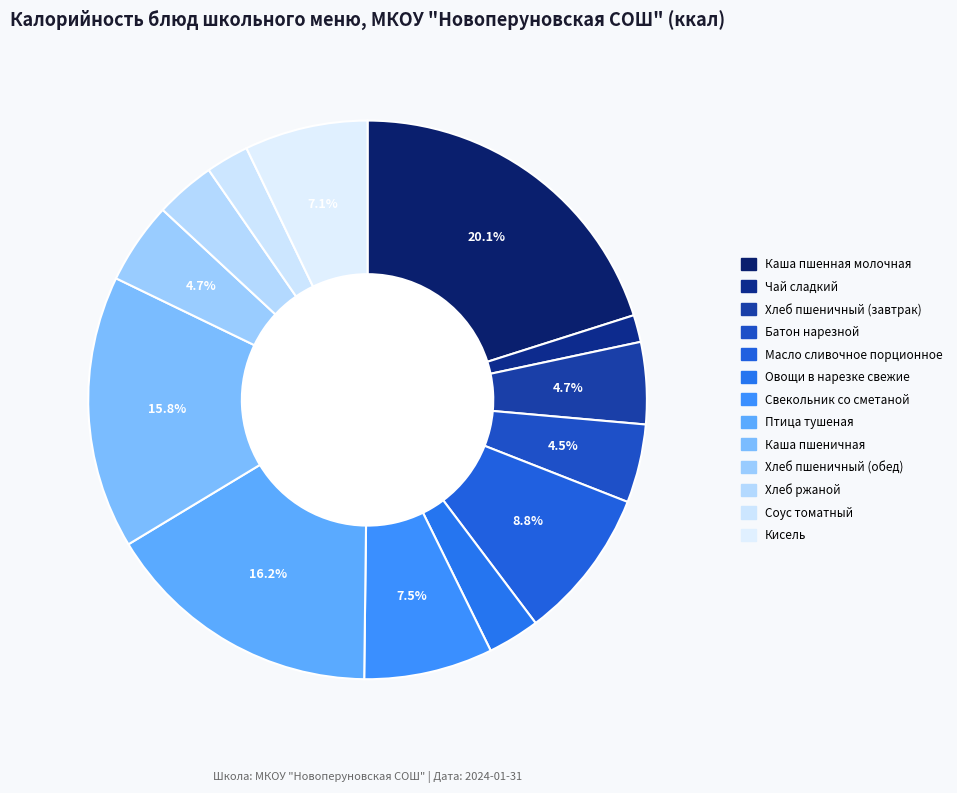

Is there any slice that represents more than half of the pie?

No